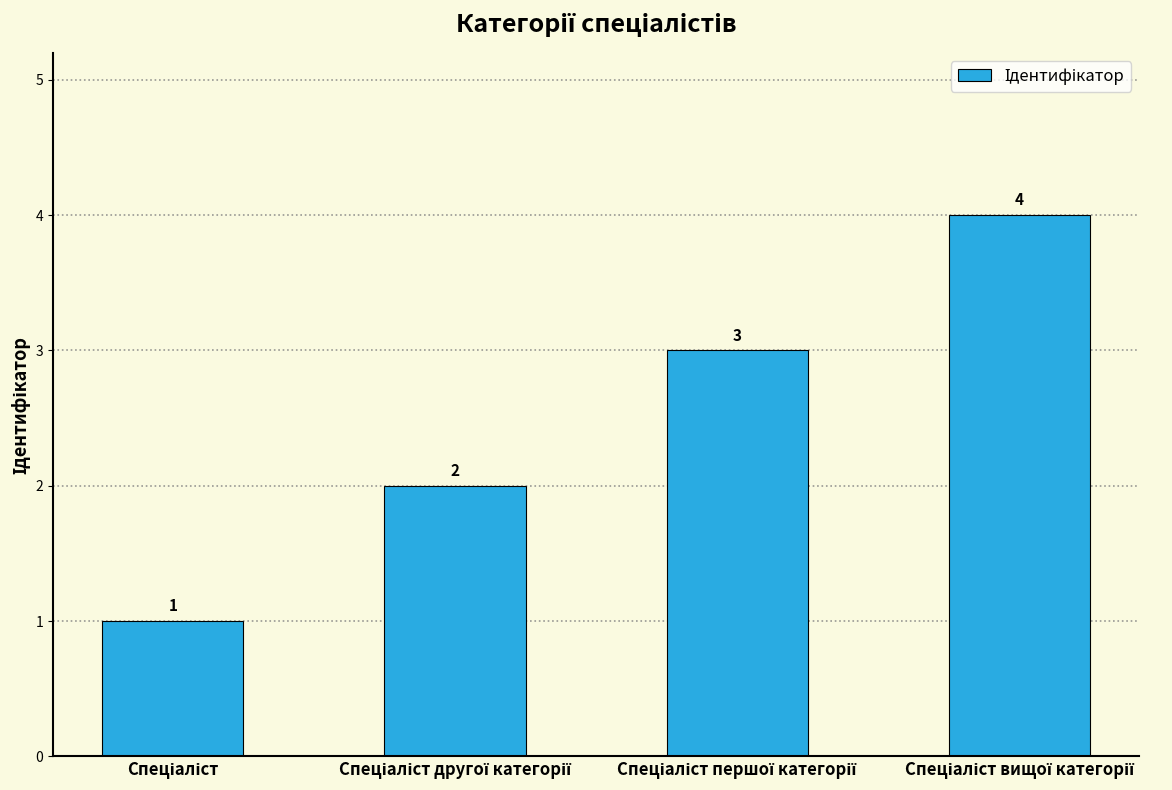

What is the greatest value displayed?

4